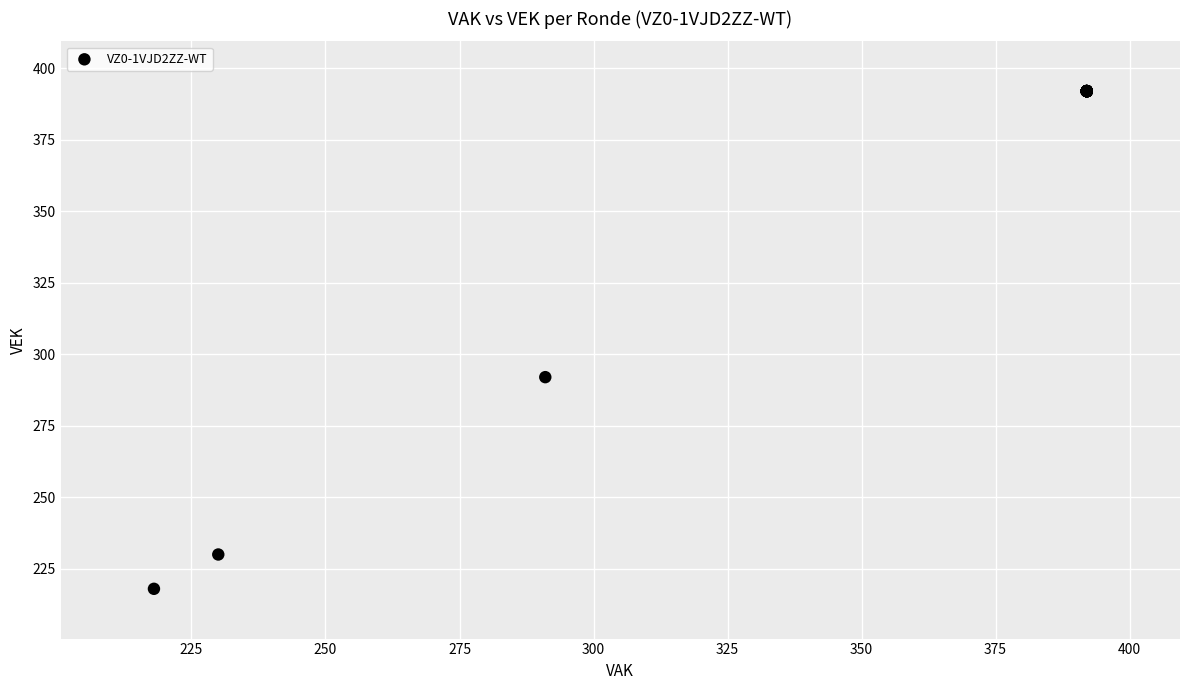

What Y value in the scatter plot is closest to 305?

292